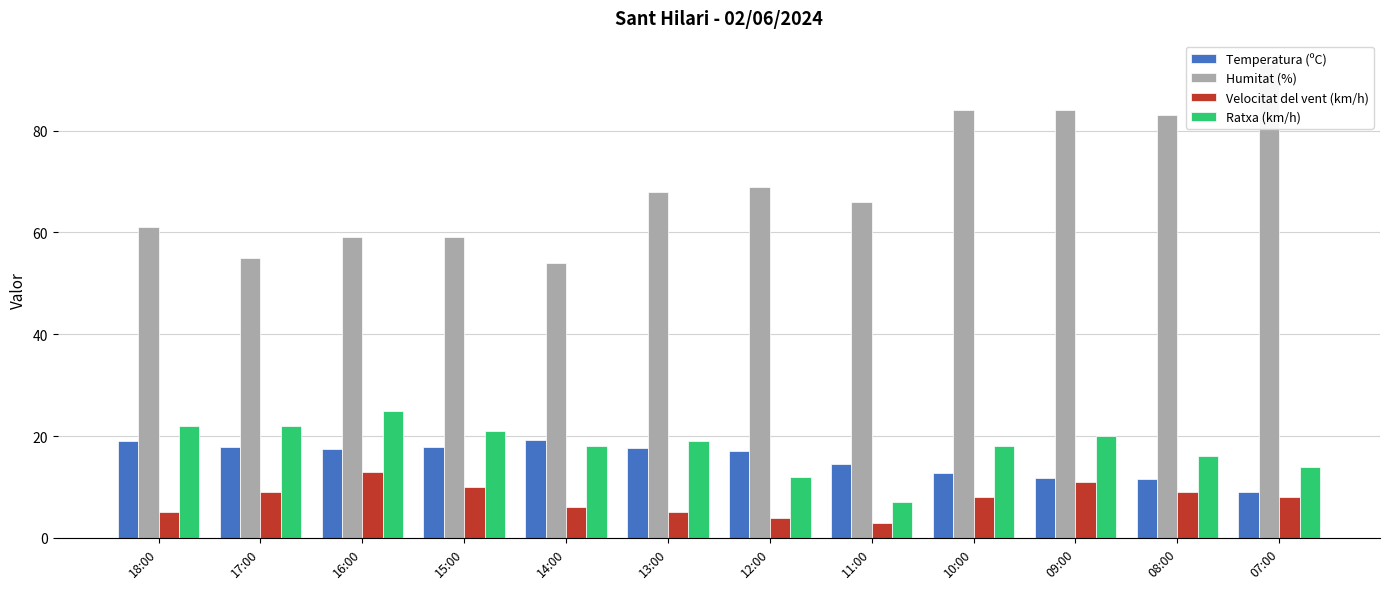

How many data points does each series have?

12